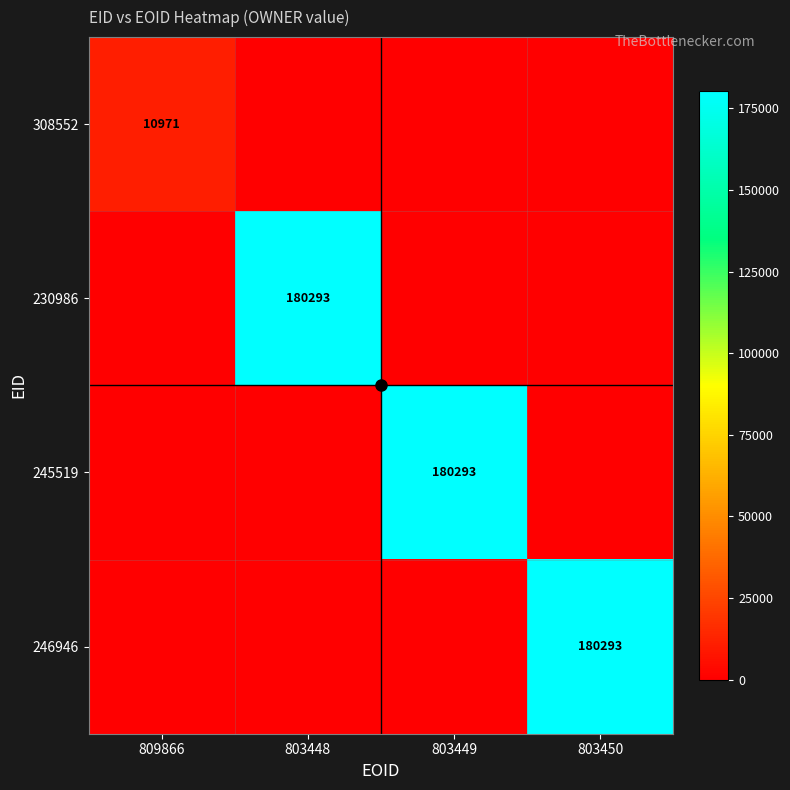

At which label is 245519 closest to 90146?

809866